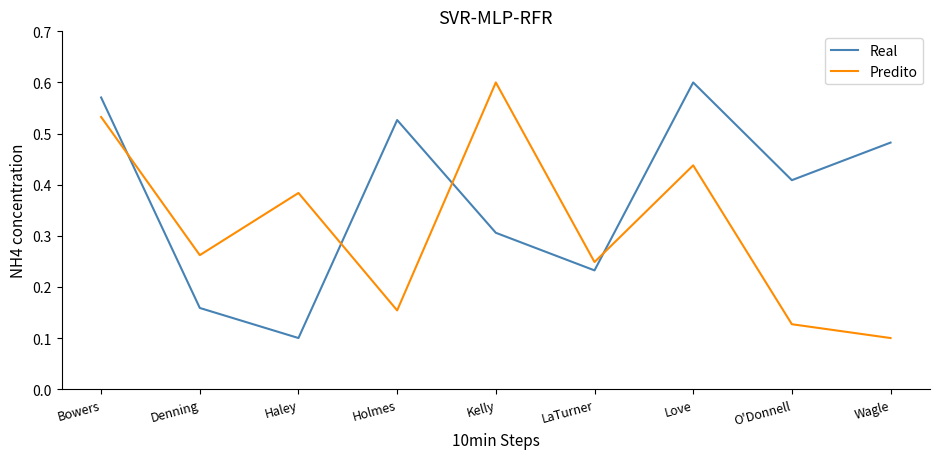

Which series changed the most between Love and Wagle?

Predito